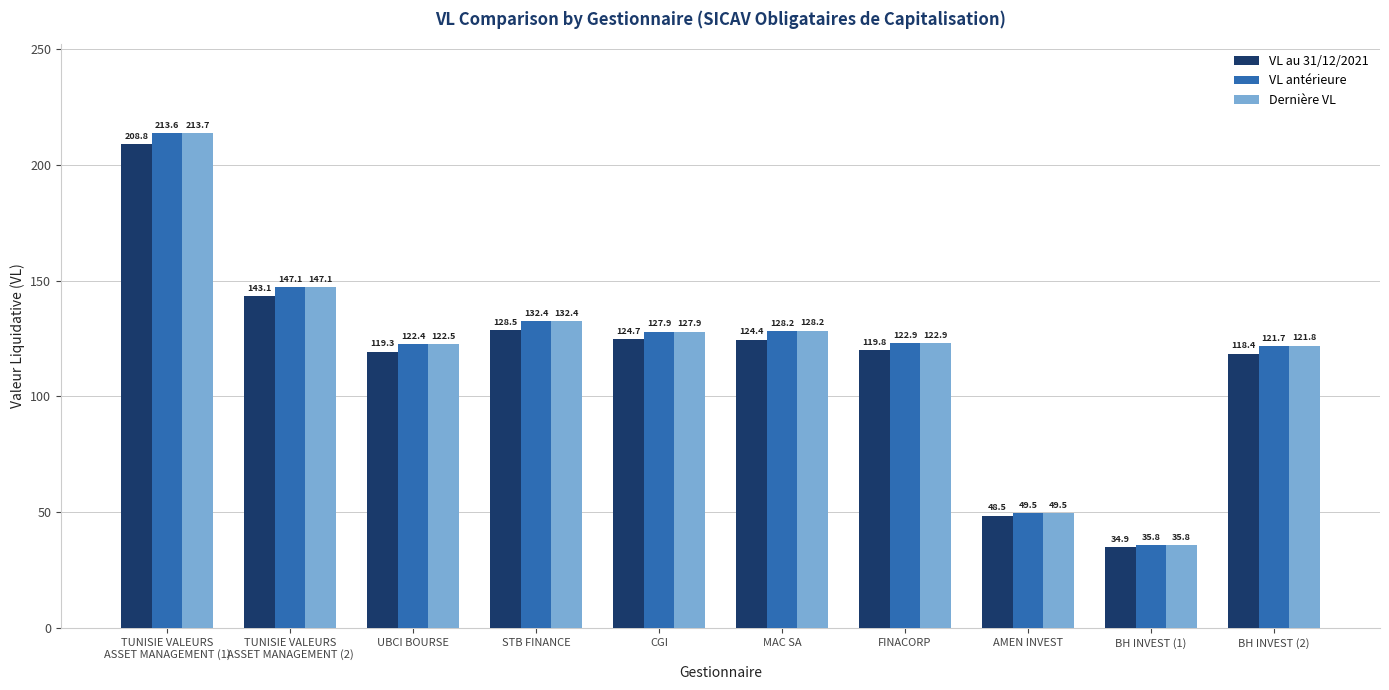

How many bars are there in each group?

3